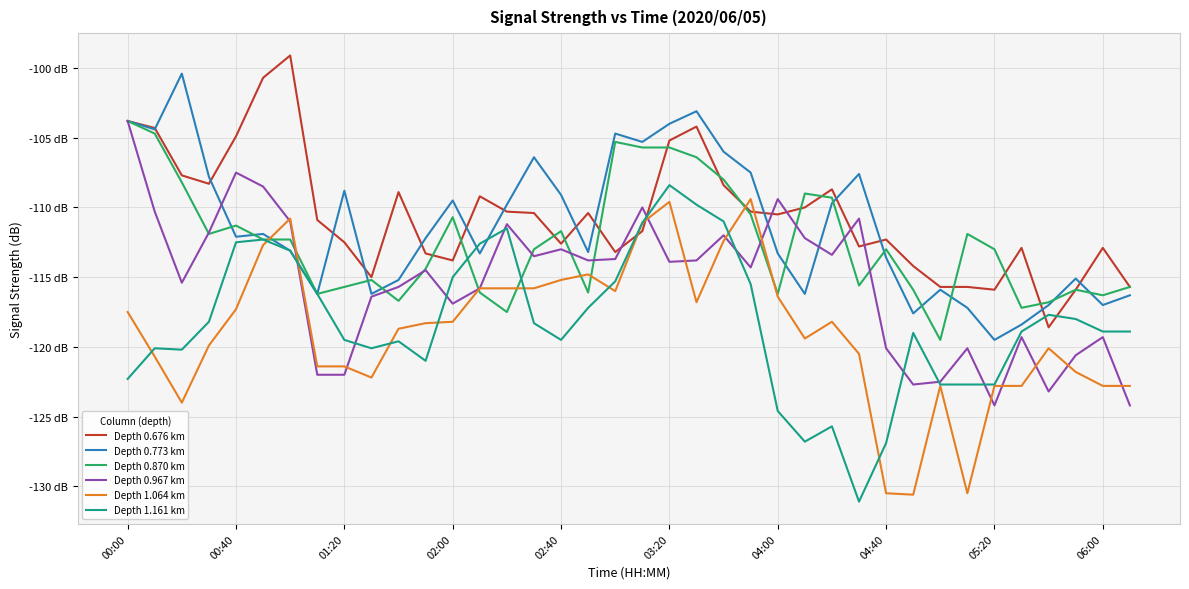

True or false: Depth 1.064 km and Depth 0.676 km intersect in this chart.

True